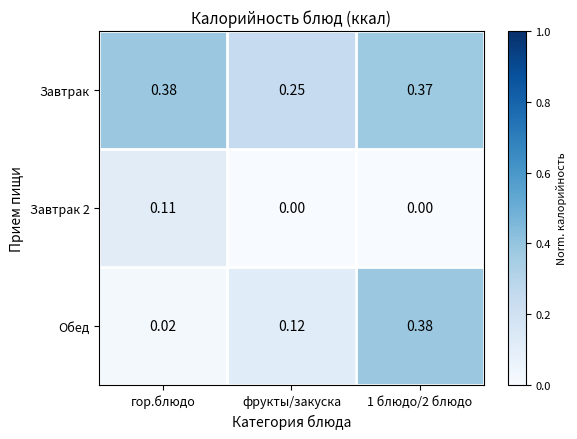

How many data points does each series have?

3